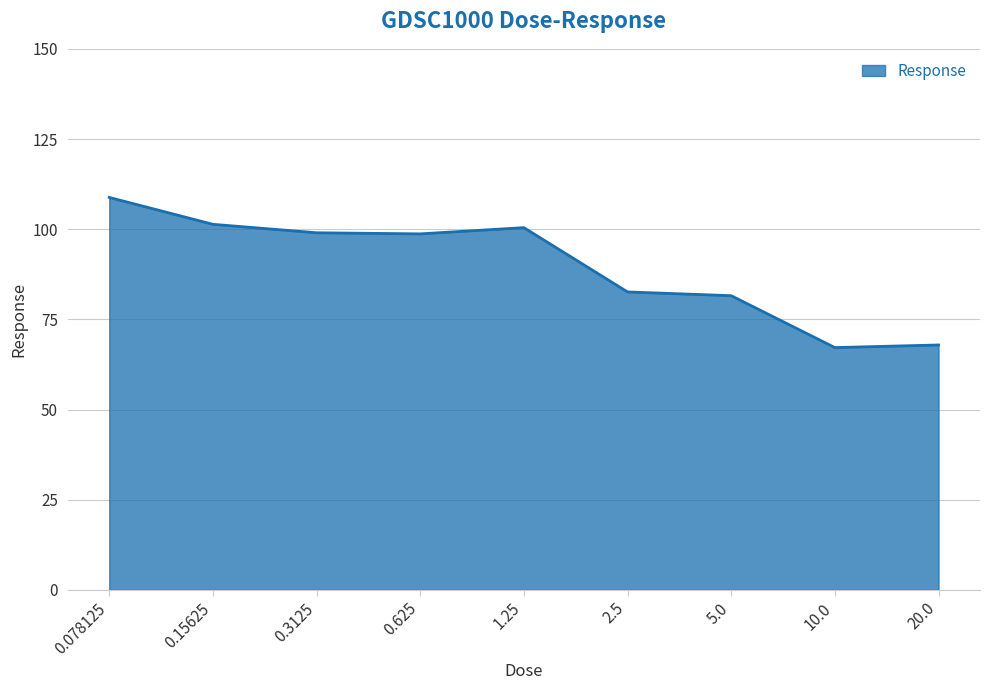

What is the difference between the maximum and minimum values?

41.6